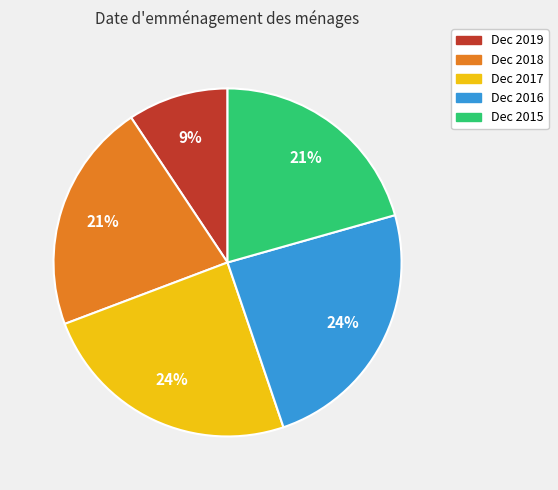

How many slices are in this pie chart?

5